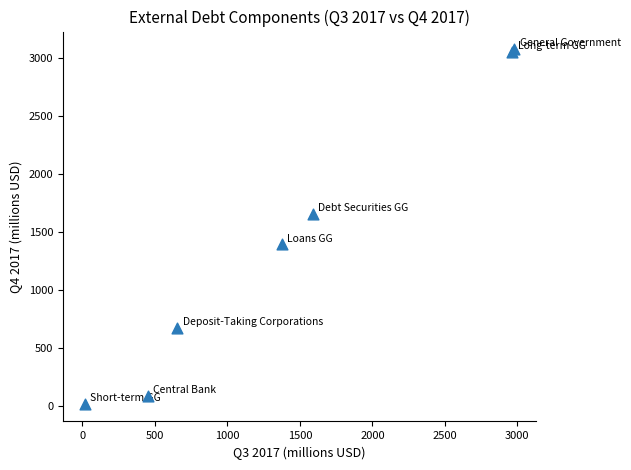

What Y value in the scatter plot is closest to 1550?

1656.6